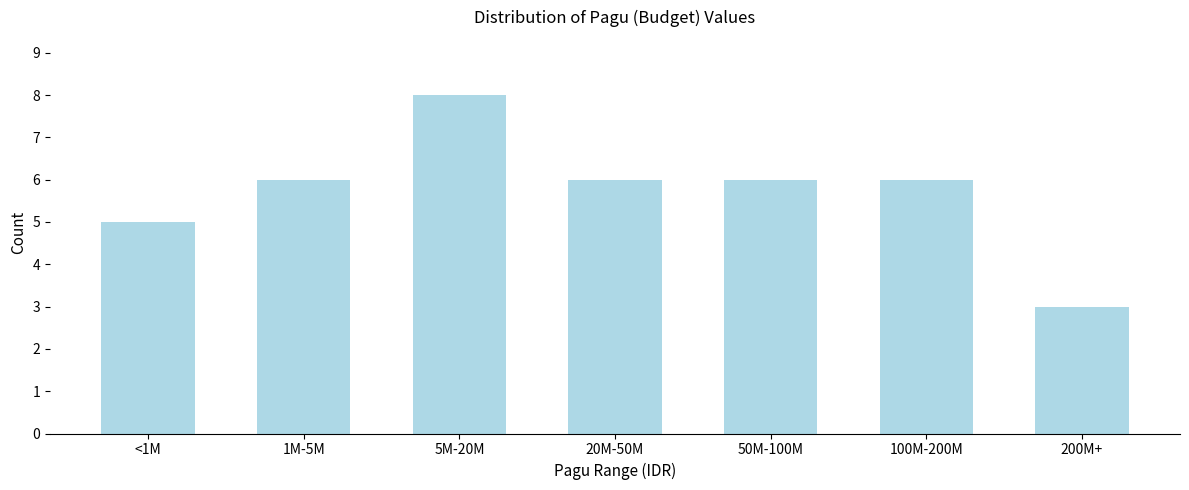

Reading left to right, list all the values displayed in this chart.

5	6	8	6	6	6	3